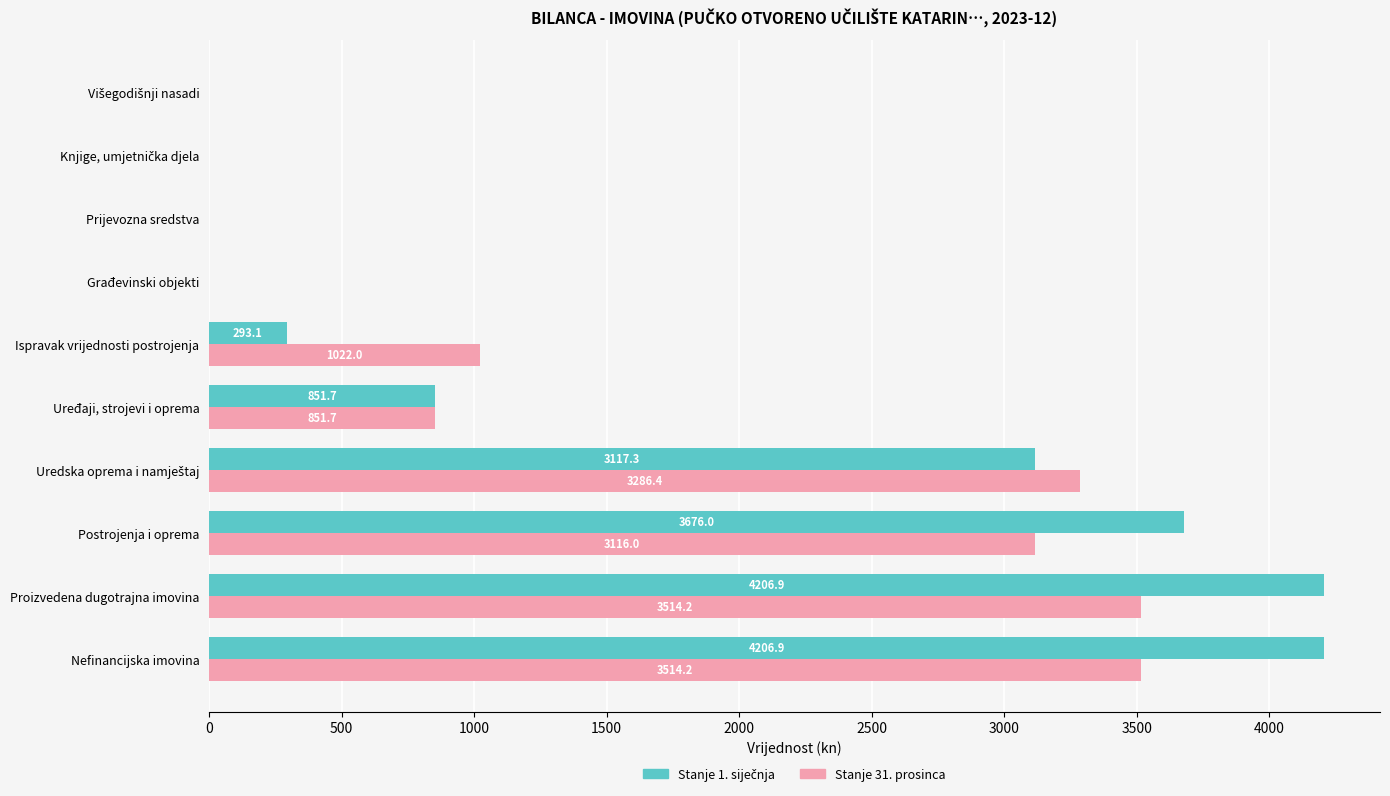

What is the maximum value for Stanje 31. prosinca?

3514.2